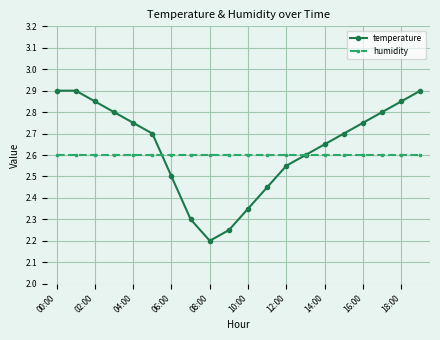

Count the number of data series in this chart.

2